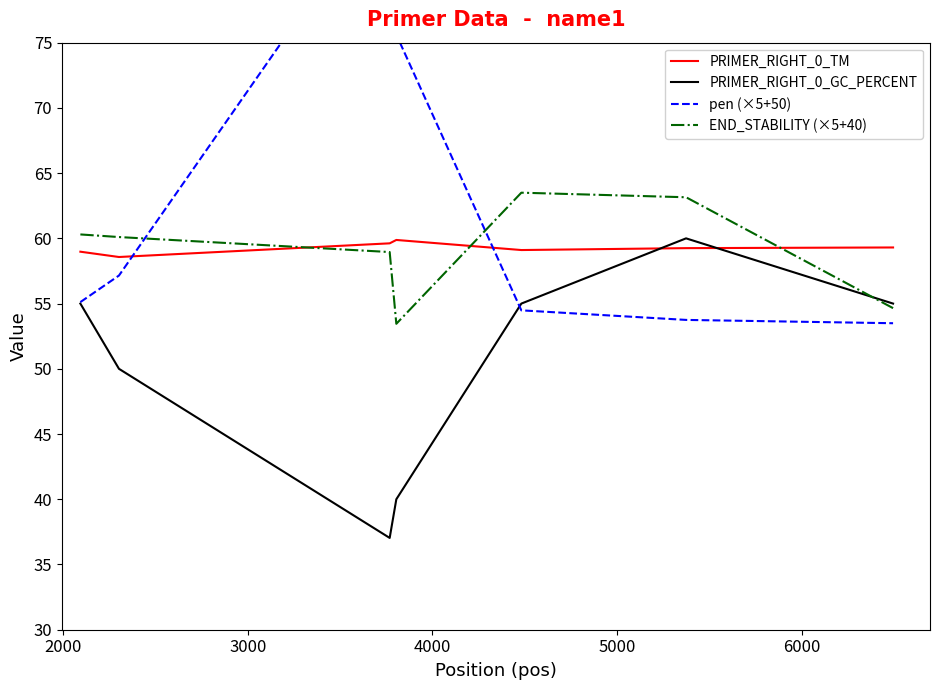

At how many categories does at least one series exceed 37?

7